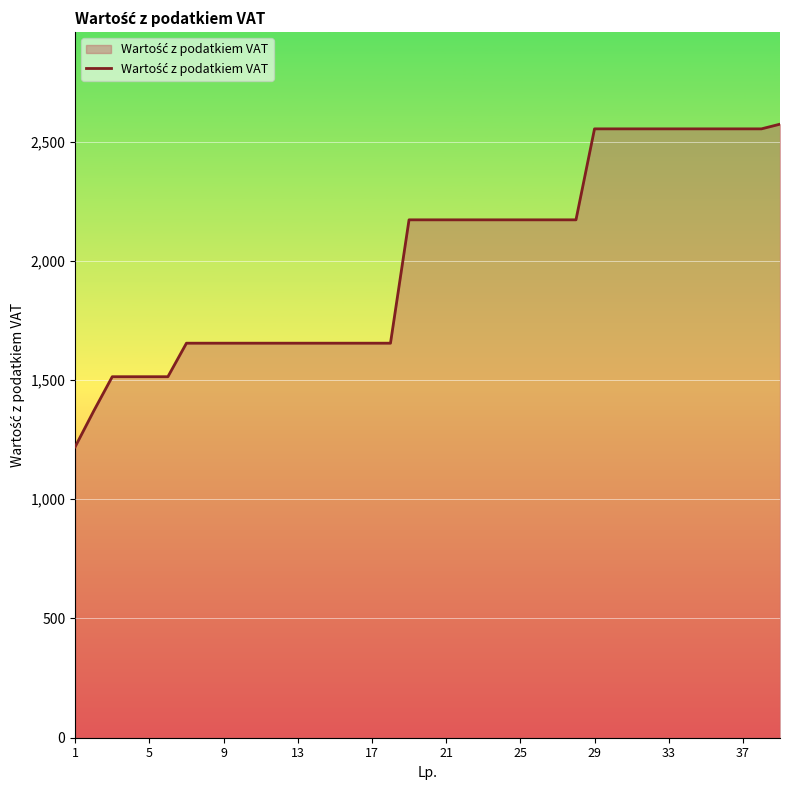

What is the smallest value displayed?

1220.0